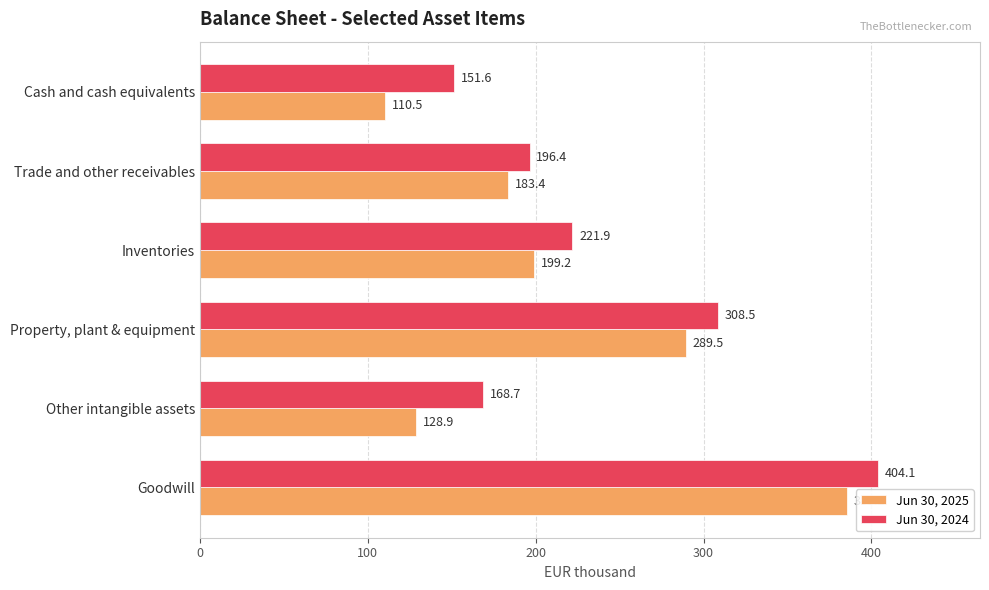

What is the difference between the maximum and minimum values in the Jun 30, 2025 series?

274.7